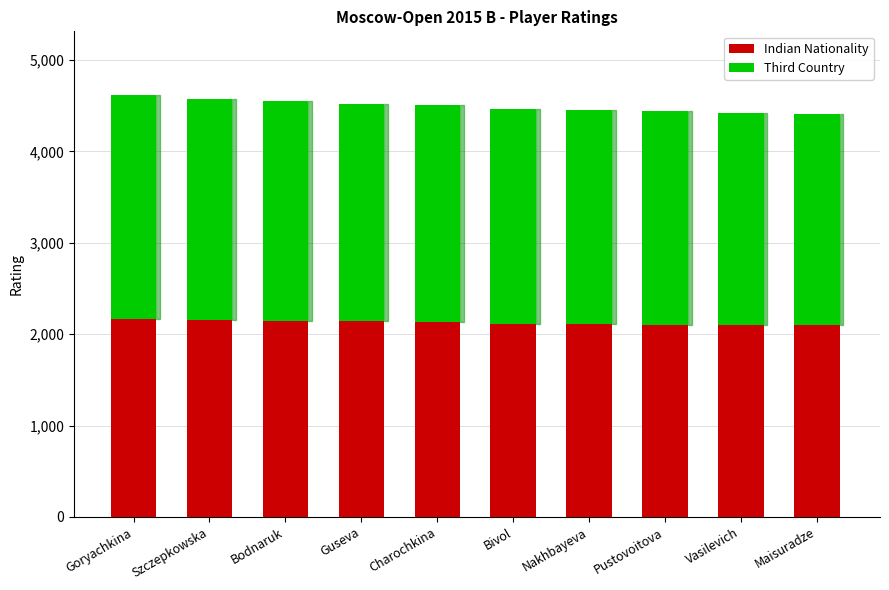

What is the total value across all series at Szczepkowska?

4575